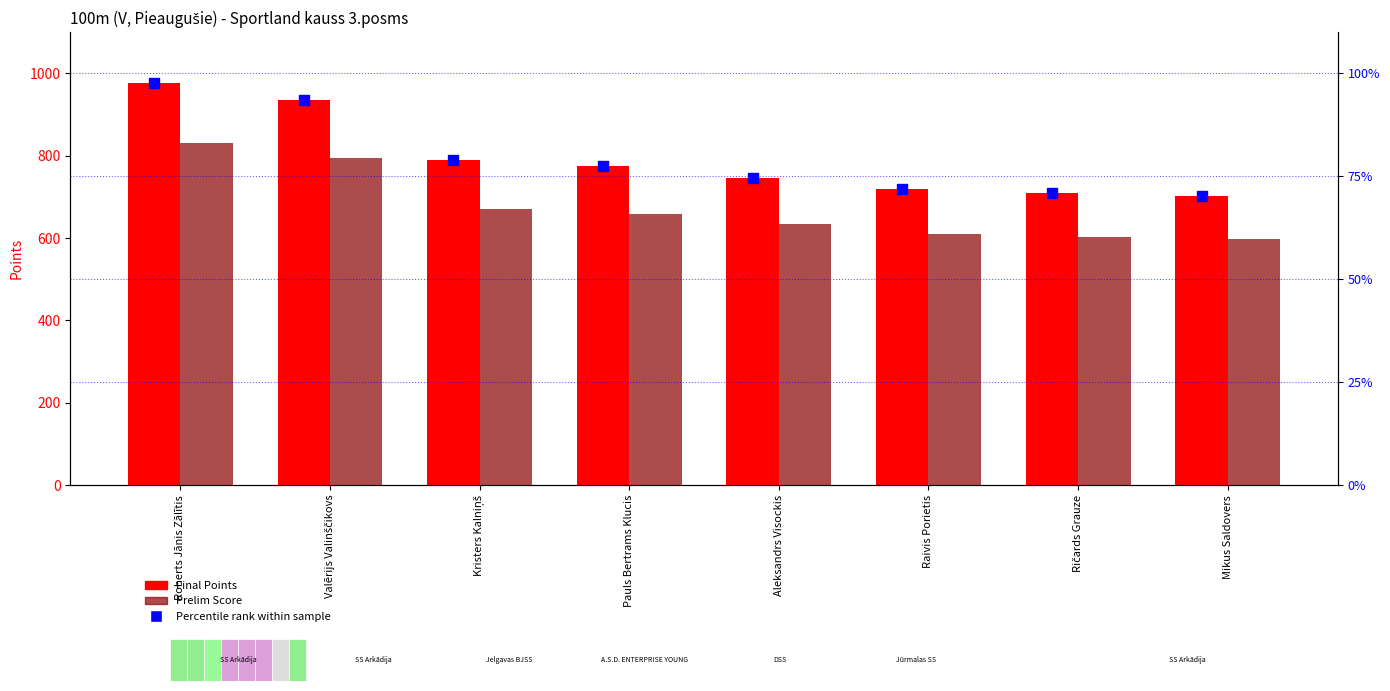

Which series has the largest total across all categories?

Final Points